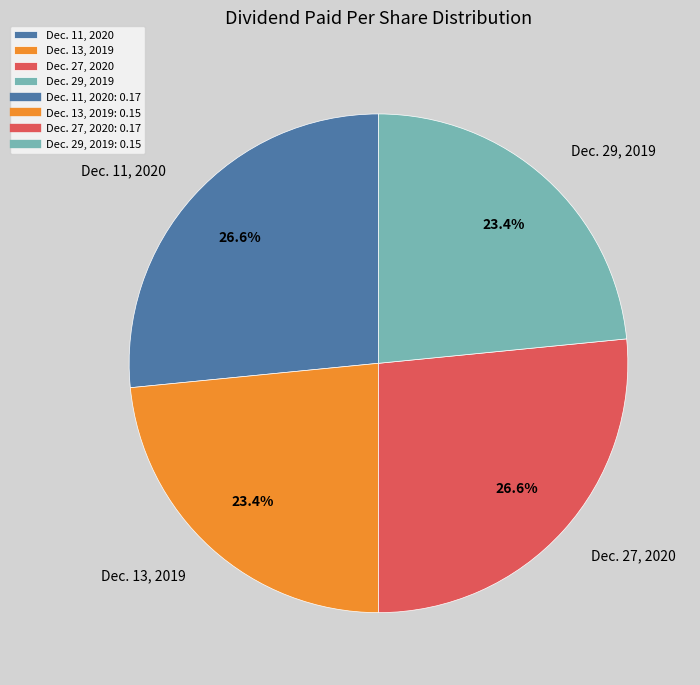

What percentage do Dec. 11, 2020 and Dec. 13, 2019 together represent?

50.0%